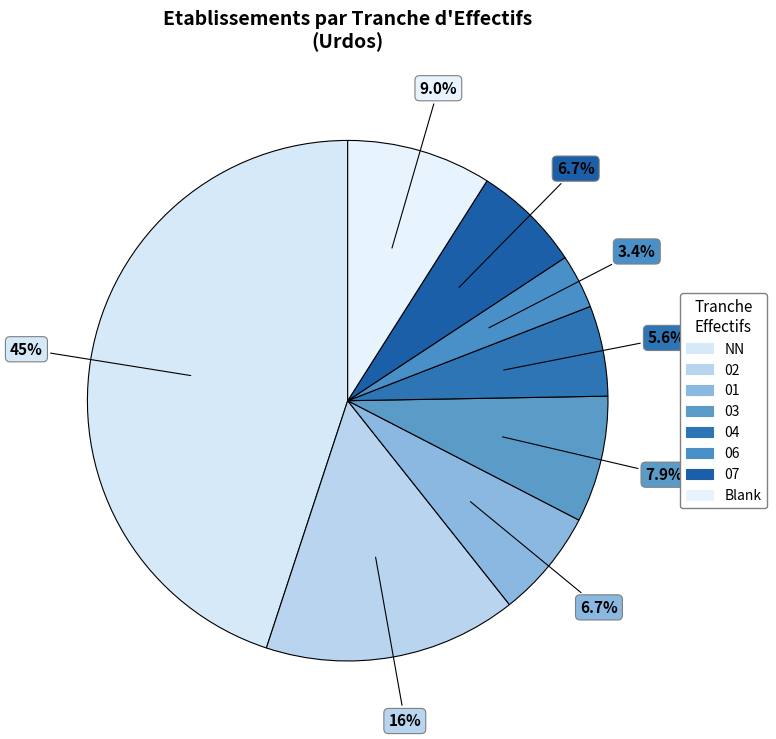

True or false: 04 accounts for 17% of the total.

False